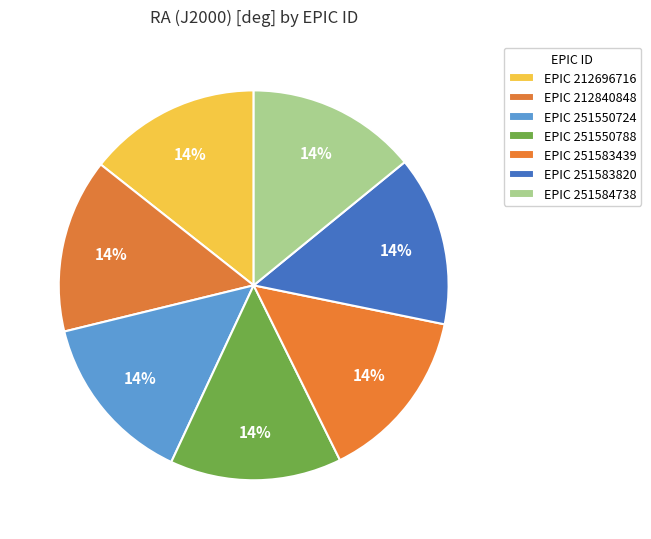

How many segments does this pie chart have?

7